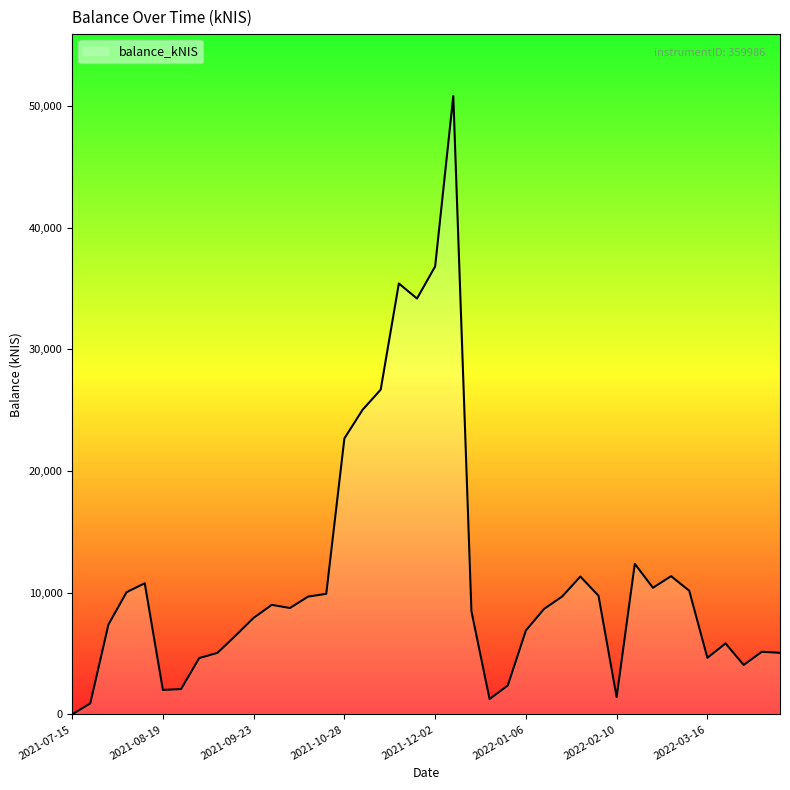

True or false: there are more than 1 points higher than both neighbors.

True